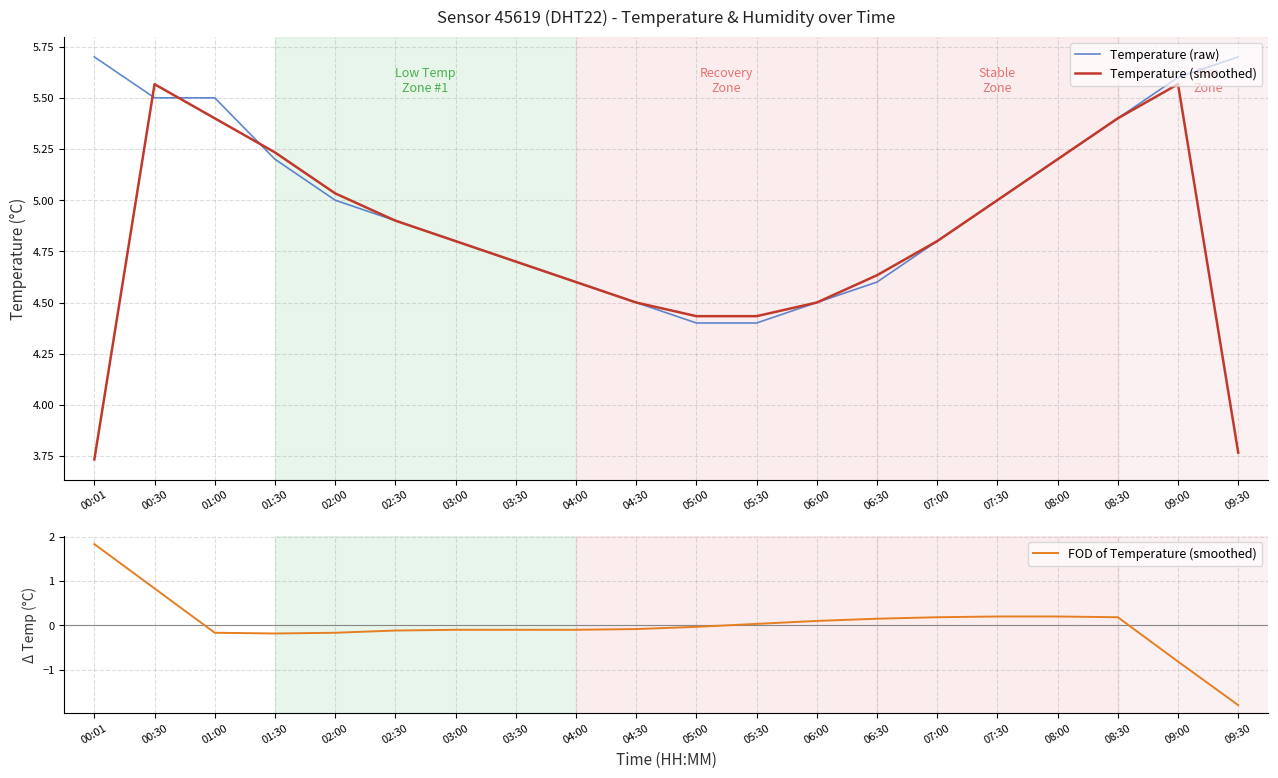

What is the difference between the second highest and second lowest values in the FOD of Temperature (smoothed) series?

1.7